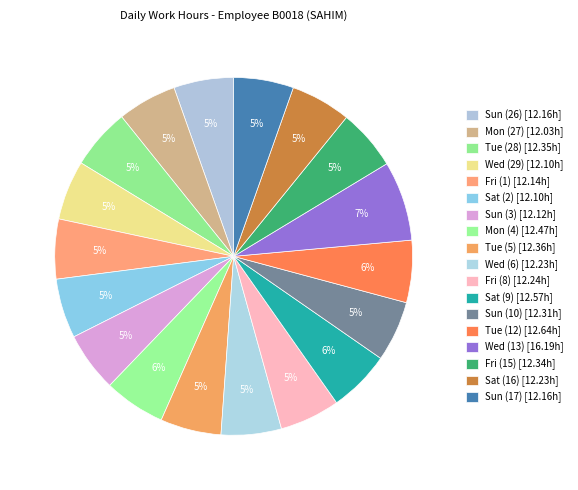

Is Sun (17) the majority of the pie?

No